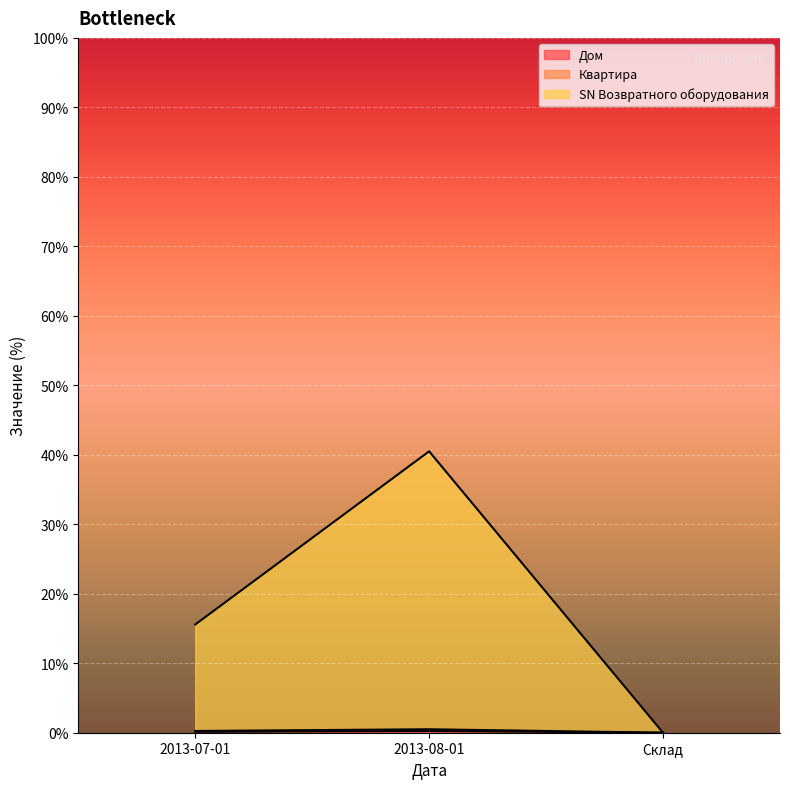

At which category does the chart reach its peak across all series?

2013-08-01